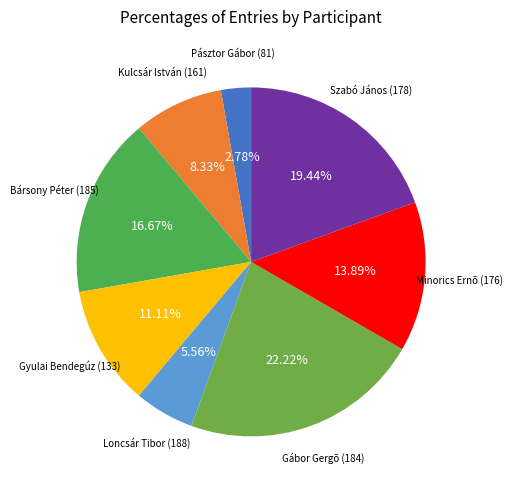

How many slices are in this pie chart?

8